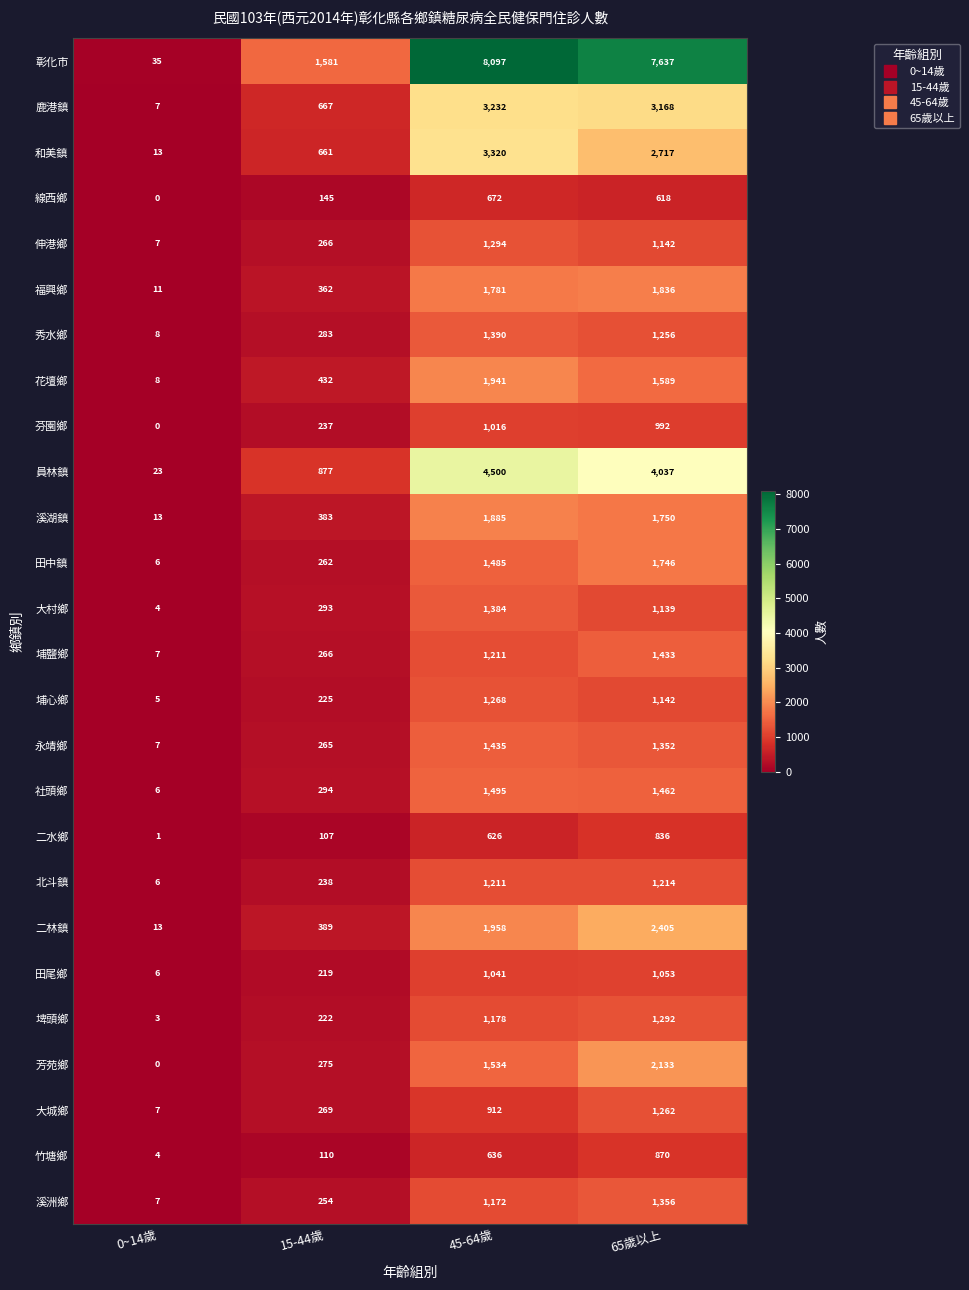

Which series changed the most between 0~14歲 and 45-64歲?

彰化市